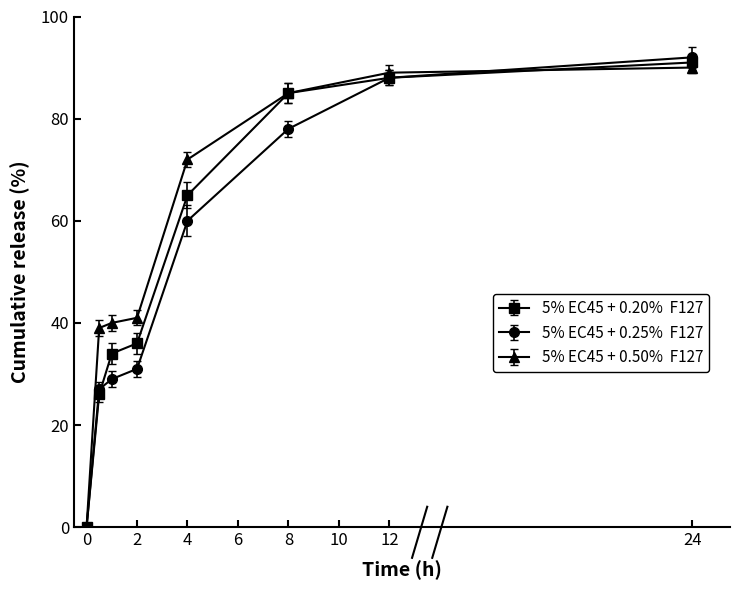

What is the greatest value displayed?

92